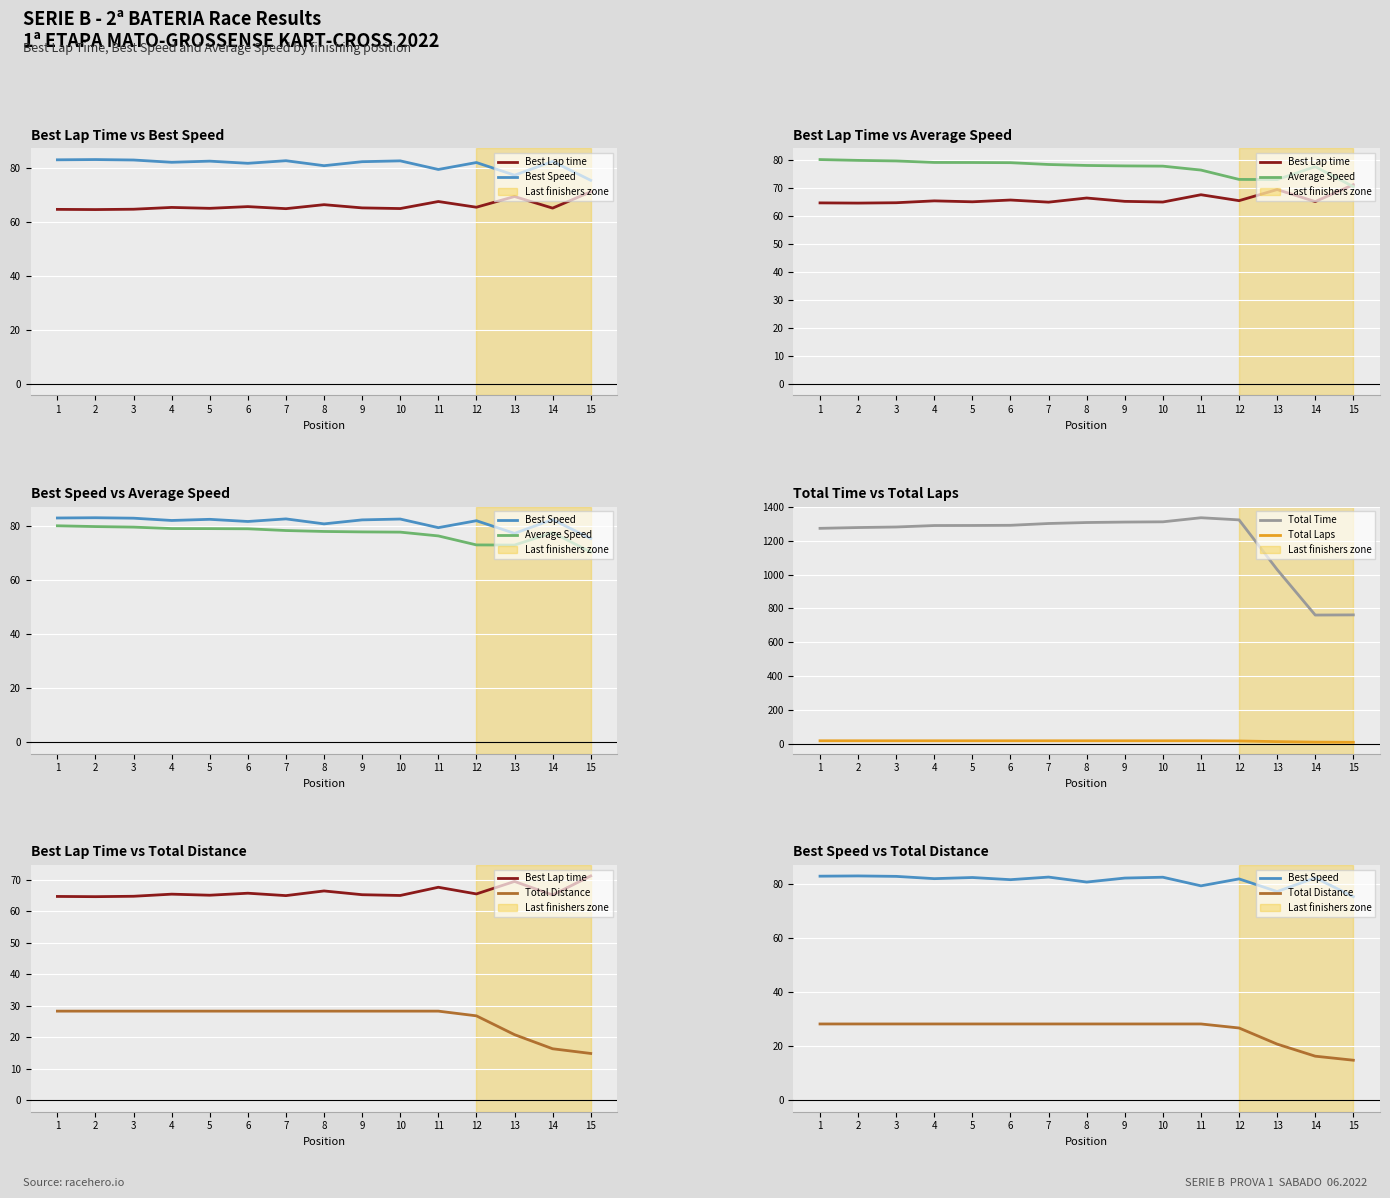

What are all the series names shown in the legend?

Best Lap time, Best Speed, Average Speed, Total Time, Total Laps, Total Distance